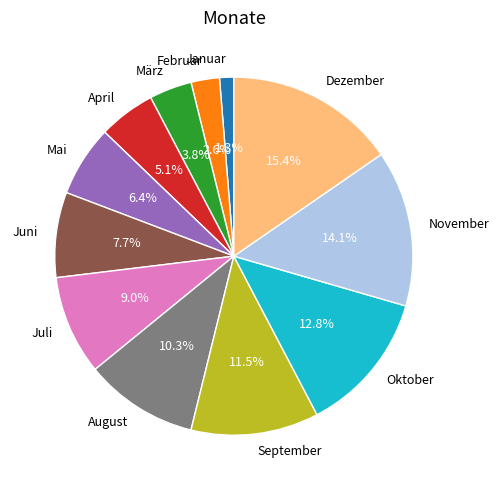

What is the largest slice in the pie chart?

Dezember